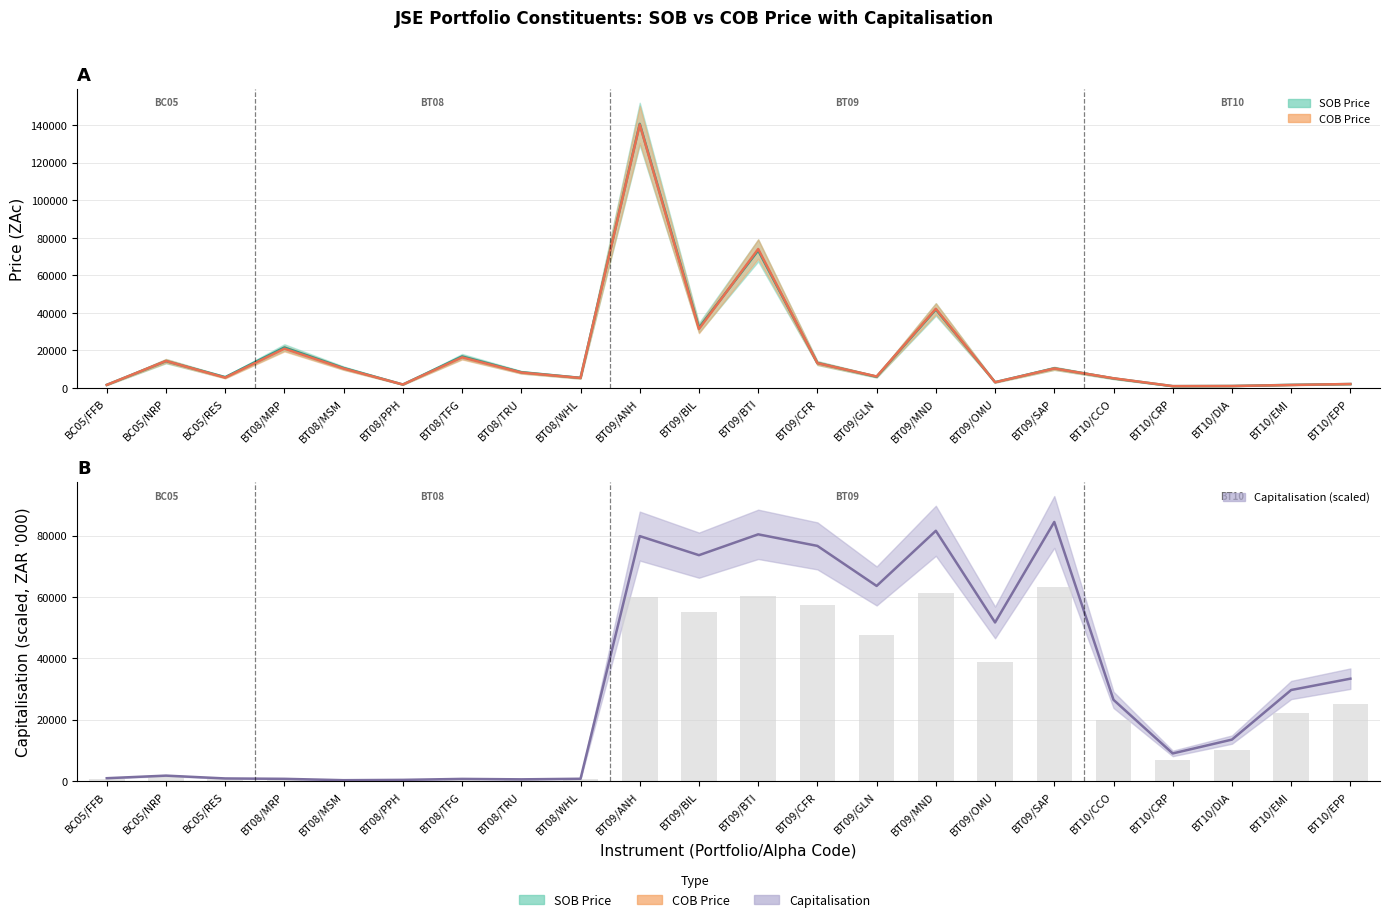

What is the label of the 22nd bar from the right?

BC05/FFB